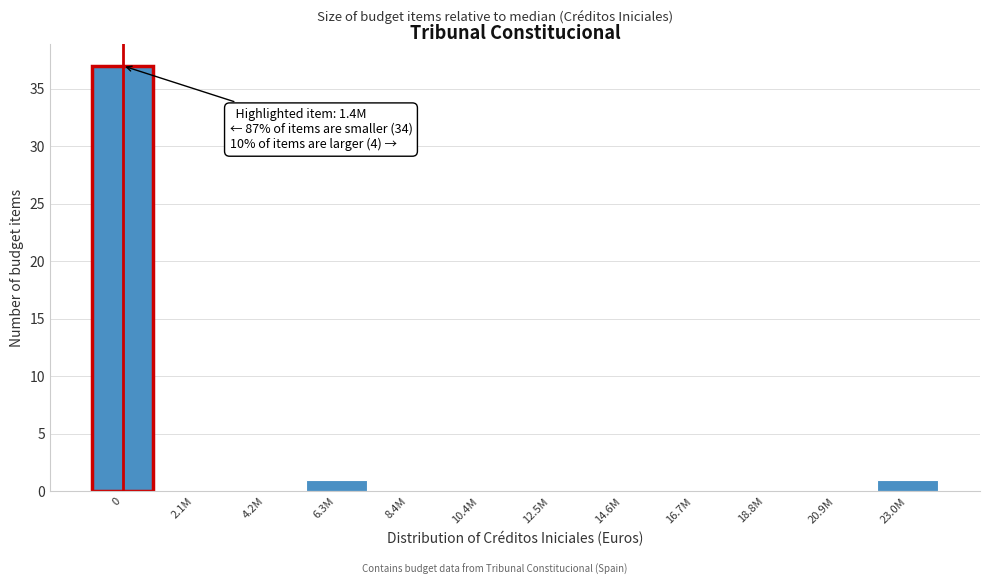

Reading left to right, transcribe all the data shown in this chart.

0=37	2.1M=0	4.2M=0	6.3M=1	8.4M=0	10.4M=0	12.5M=0	14.6M=0	16.7M=0	18.8M=0	20.9M=0	23.0M=1